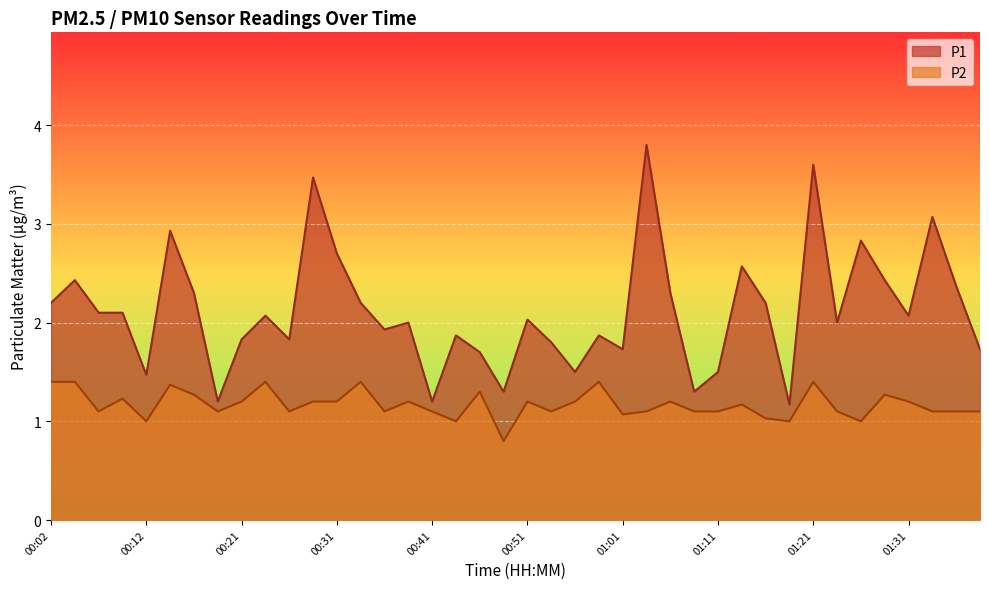

The P2 series shows 1.1 at 01:01. True or false?

True